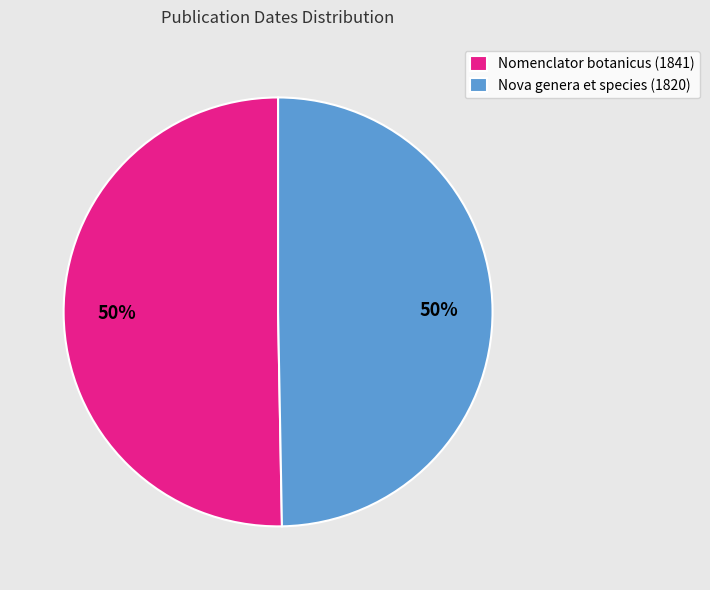

What percentage is the Nomenclator botanicus (1841) slice, to the nearest percent?

50%